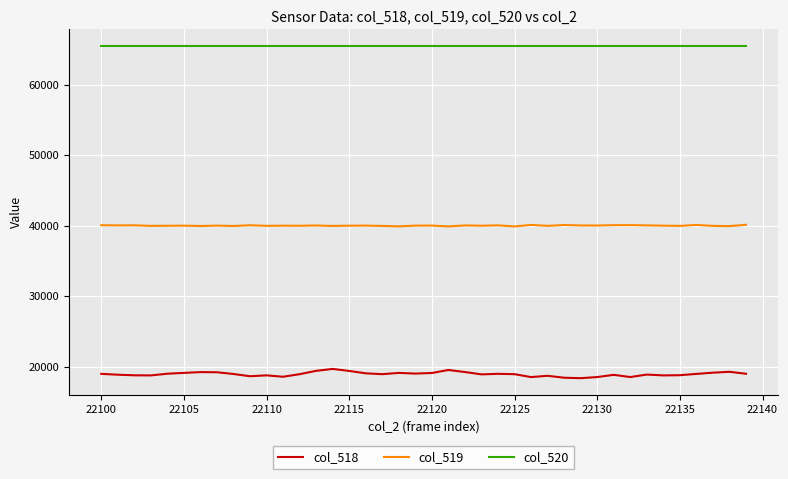

List the series in order of their peak value, highest first.

col_520, col_519, col_518